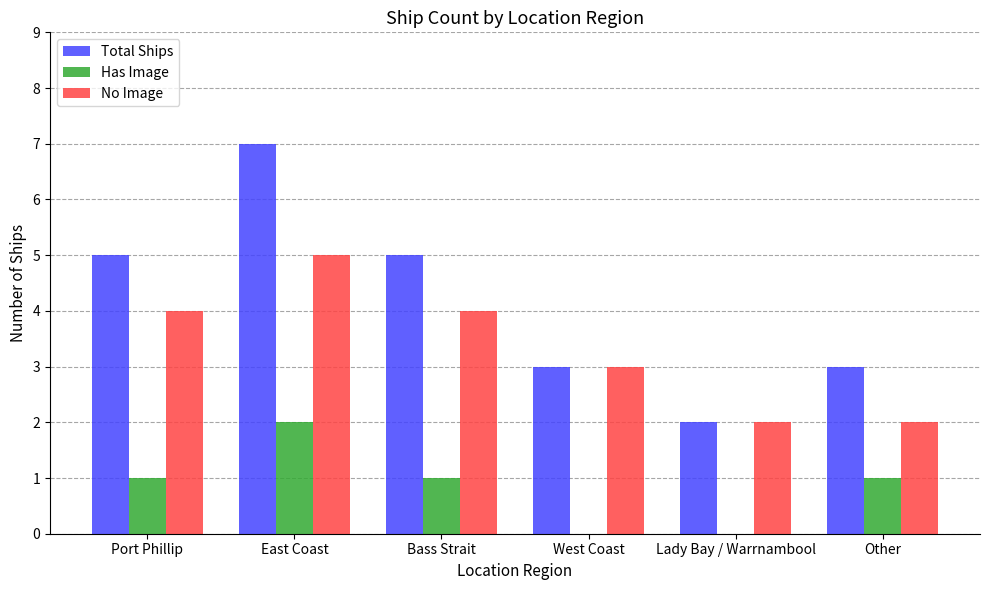

Which label corresponds to the largest value in the chart?

East Coast